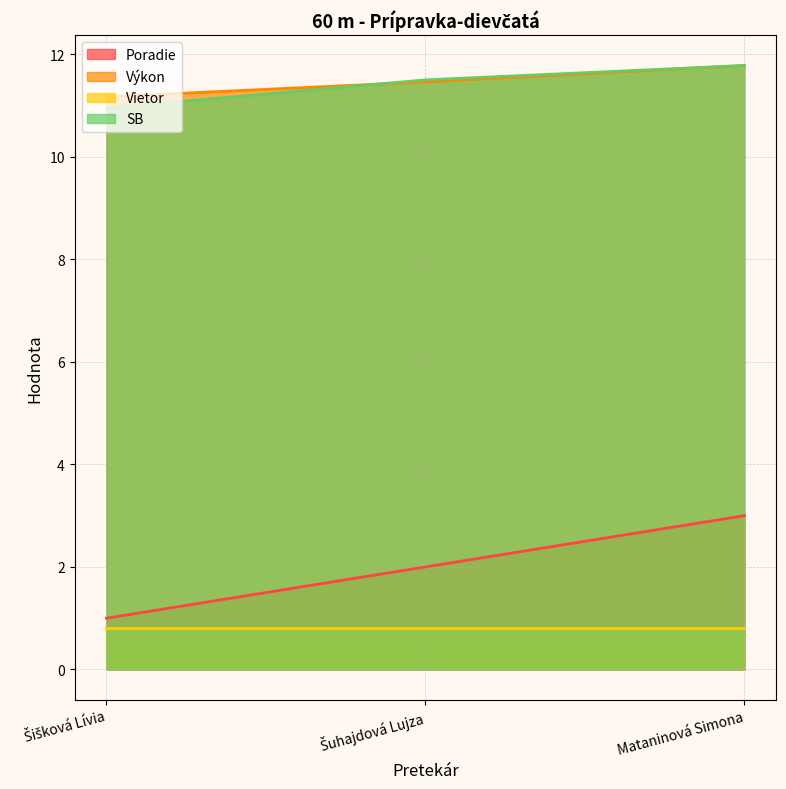

Which series has the largest range (max minus min)?

Poradie